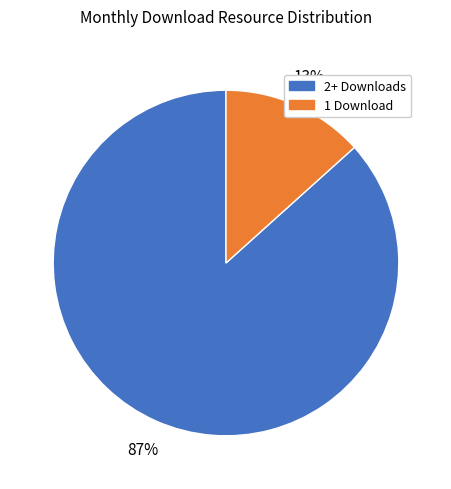

Does any single category account for the majority?

Yes